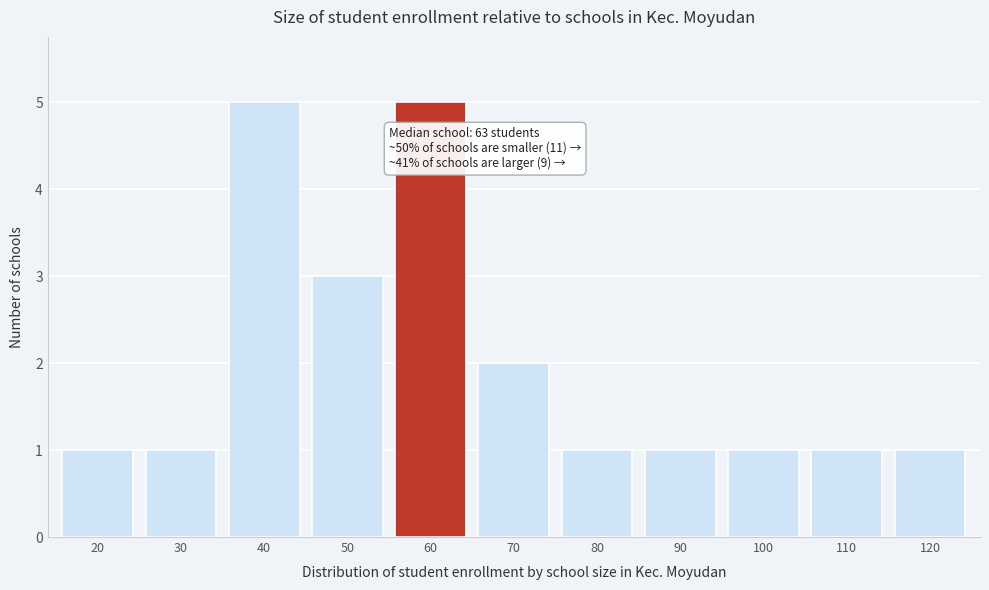

Reading left to right, extract all data points from this chart.

20=1	30=1	40=5	50=3	60=5	70=2	80=1	90=1	100=1	110=1	120=1